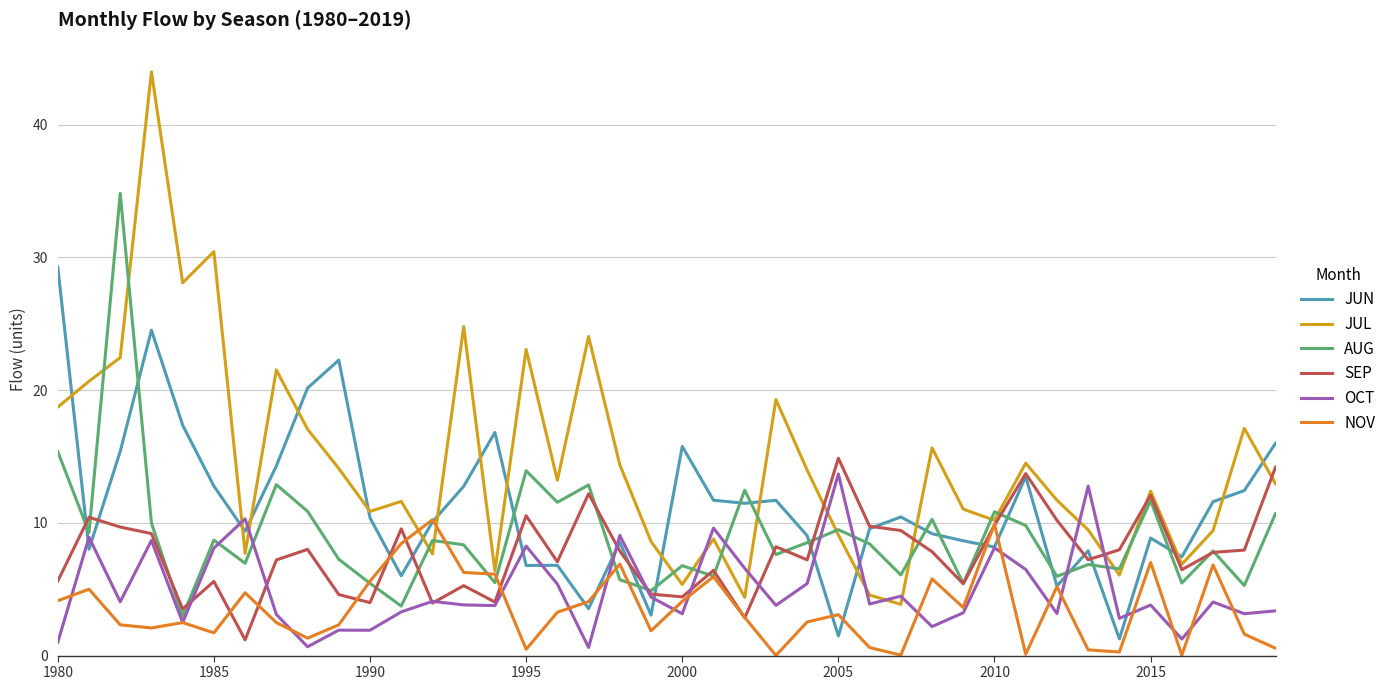

Which series has the widest spread of values?

JUL